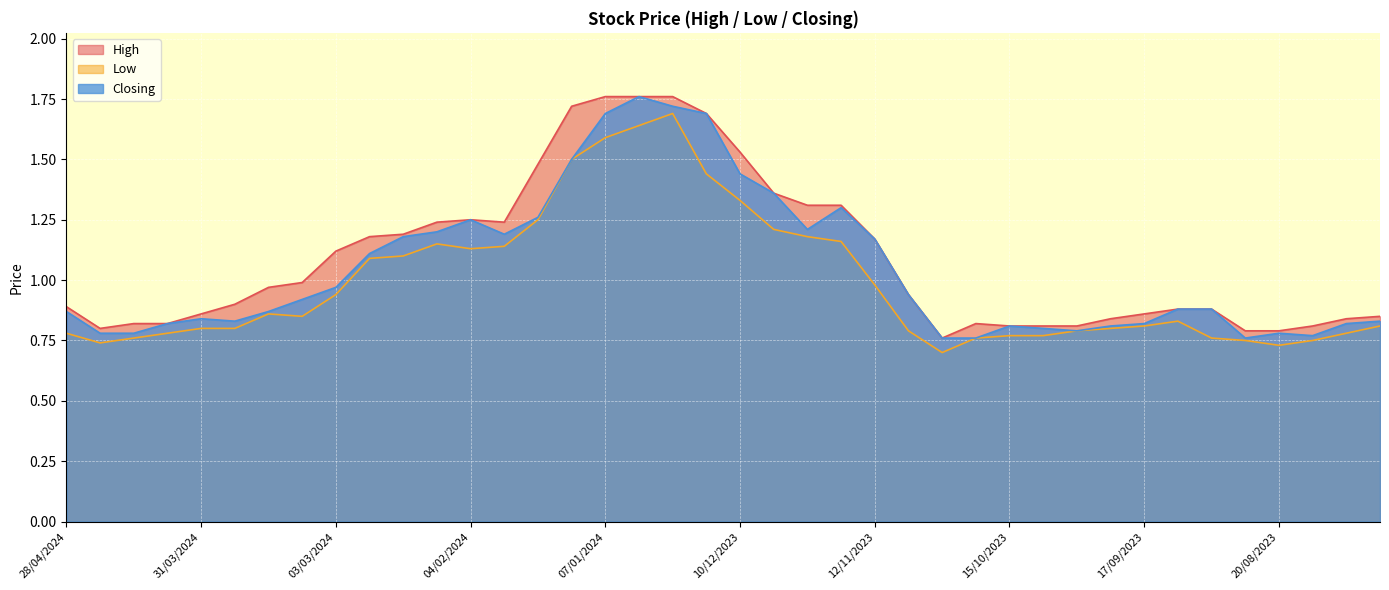

What is the sum of the High values at 14/04/2024 and 17/09/2023?

1.7